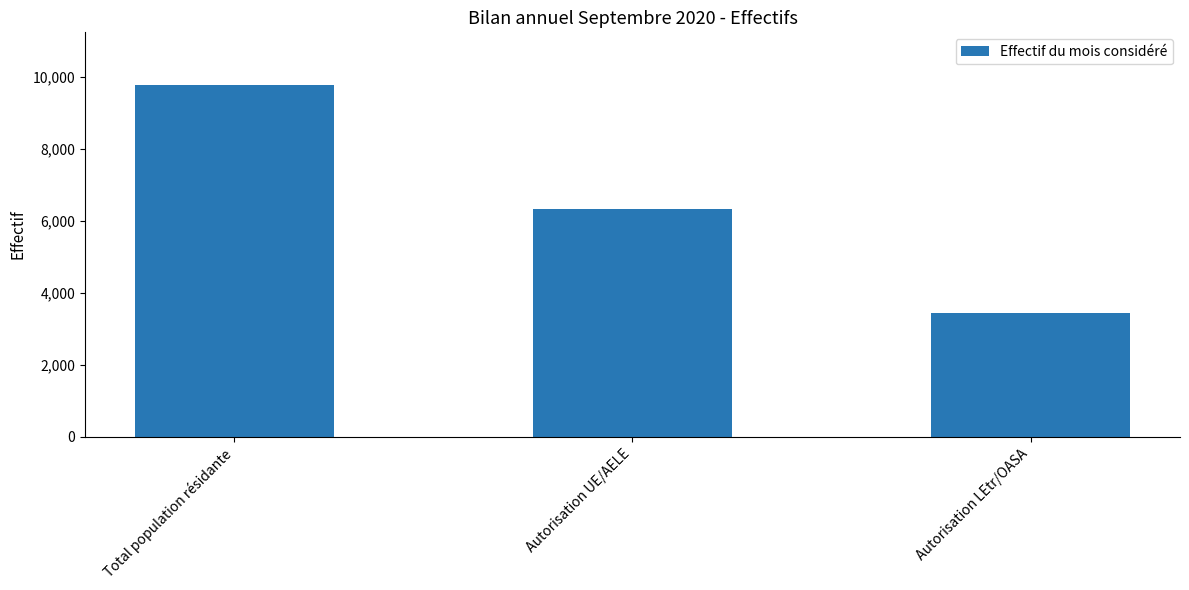

At which category does the chart reach its minimum across all series?

Autorisation LEtr/OASA